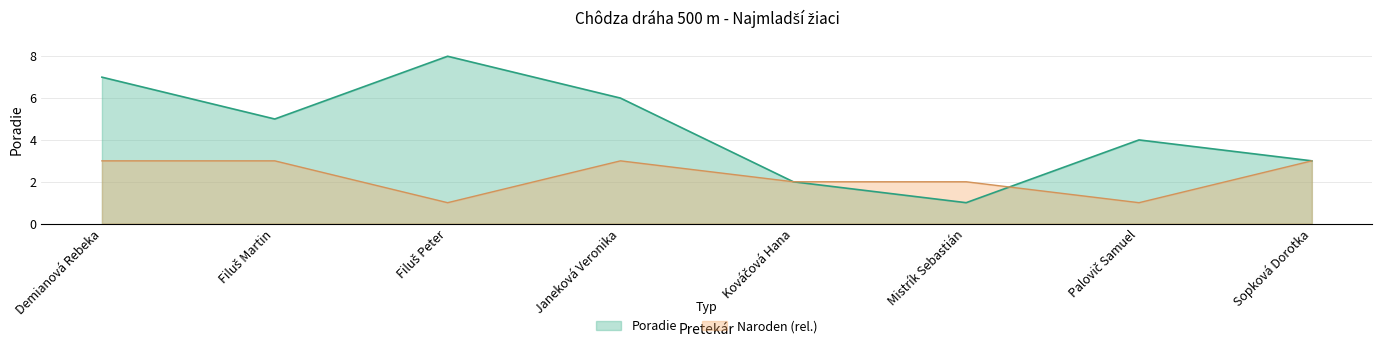

Count the values in the range 3 to 7.

5